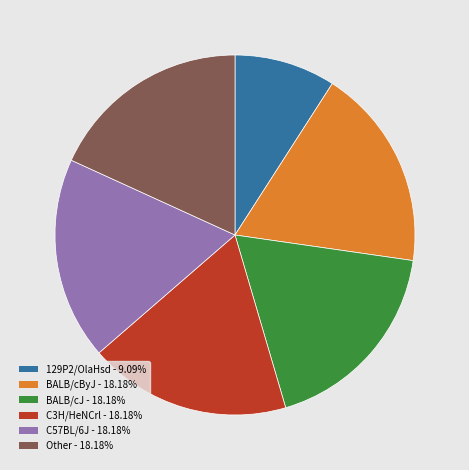

Which has a higher value, C3H/HeNCrl or 129P2/OlaHsd?

C3H/HeNCrl